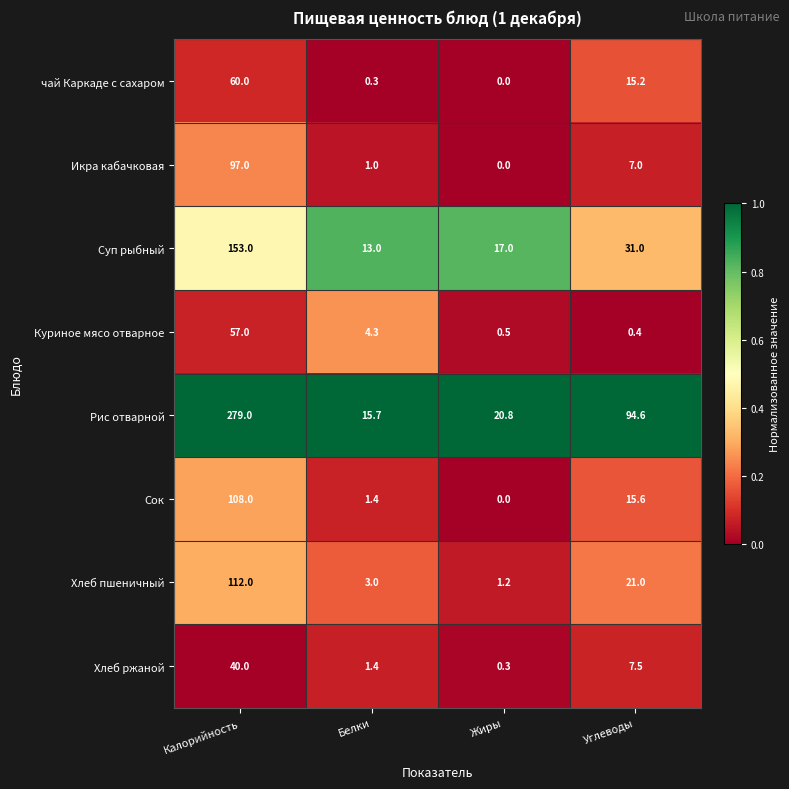

Which series has the widest spread of values?

Рис отварной